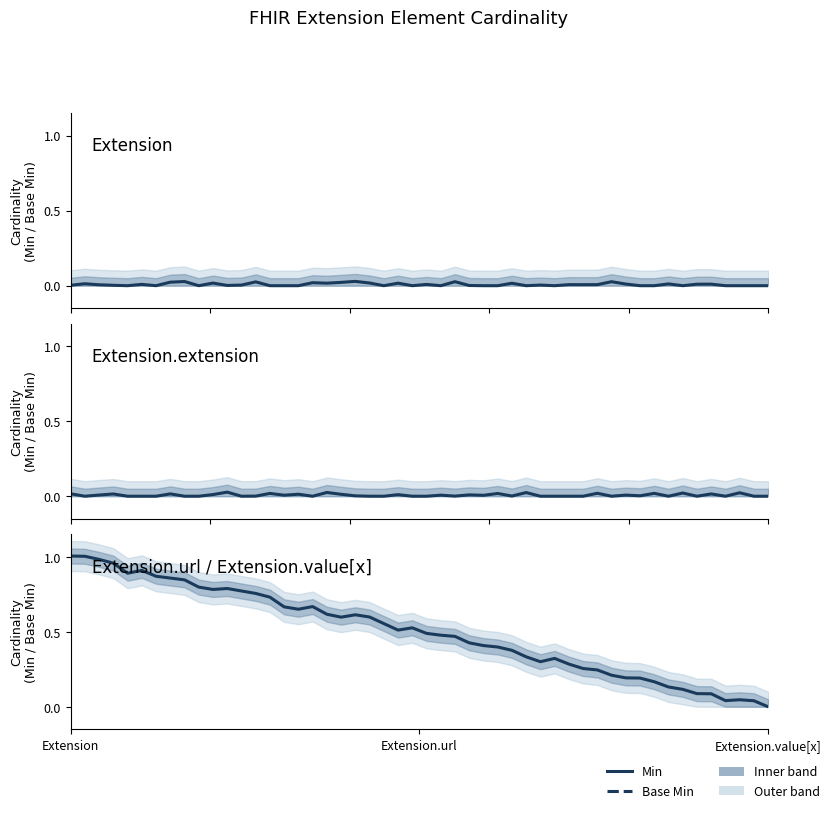

True or false: Base Min and Min cross at least once.

False